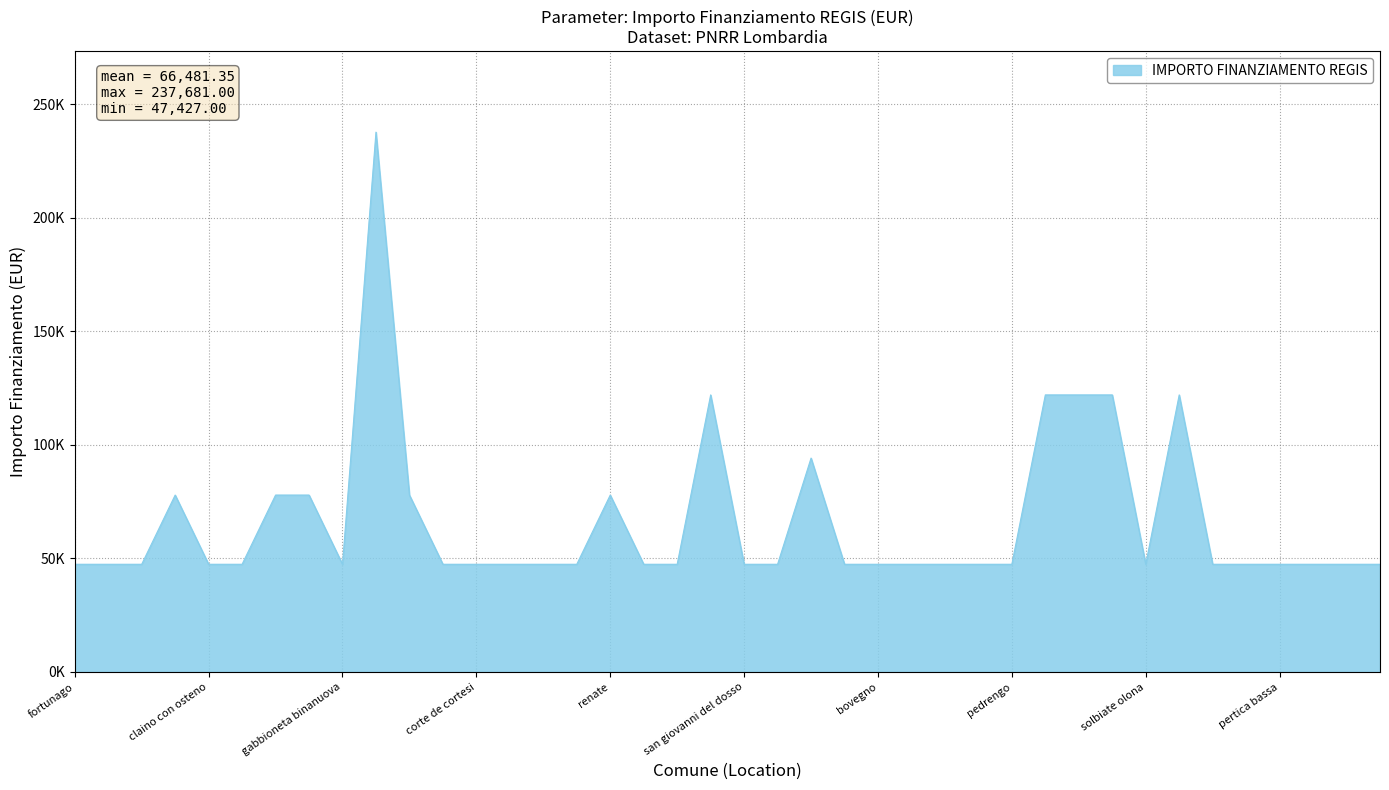

Which category has the lowest value across all series?

fortunago